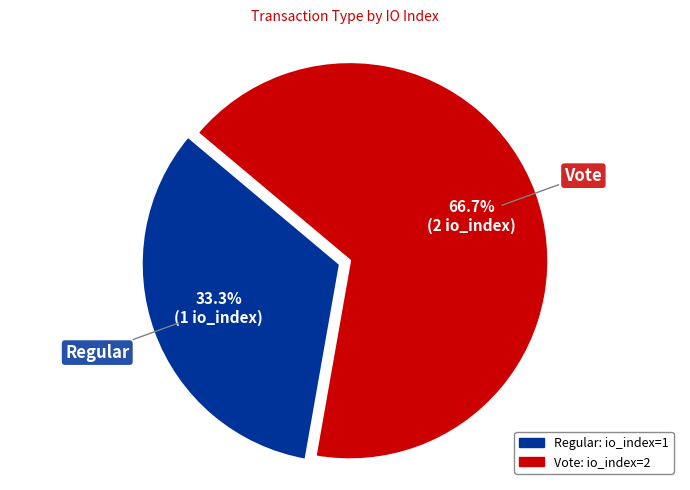

Does any single category account for the majority?

Yes